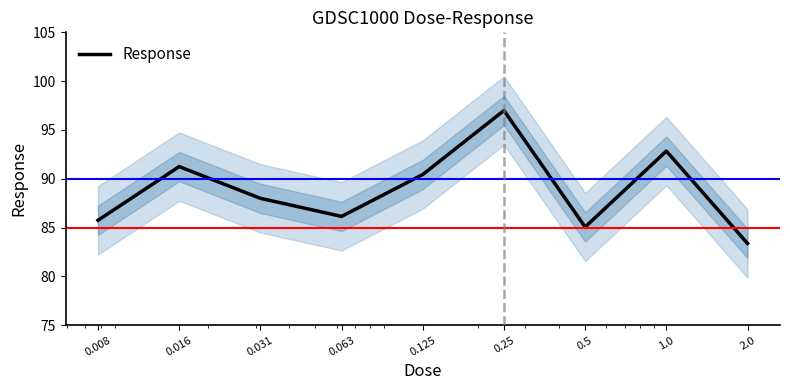

At which label is the value closest to 90?

0.125